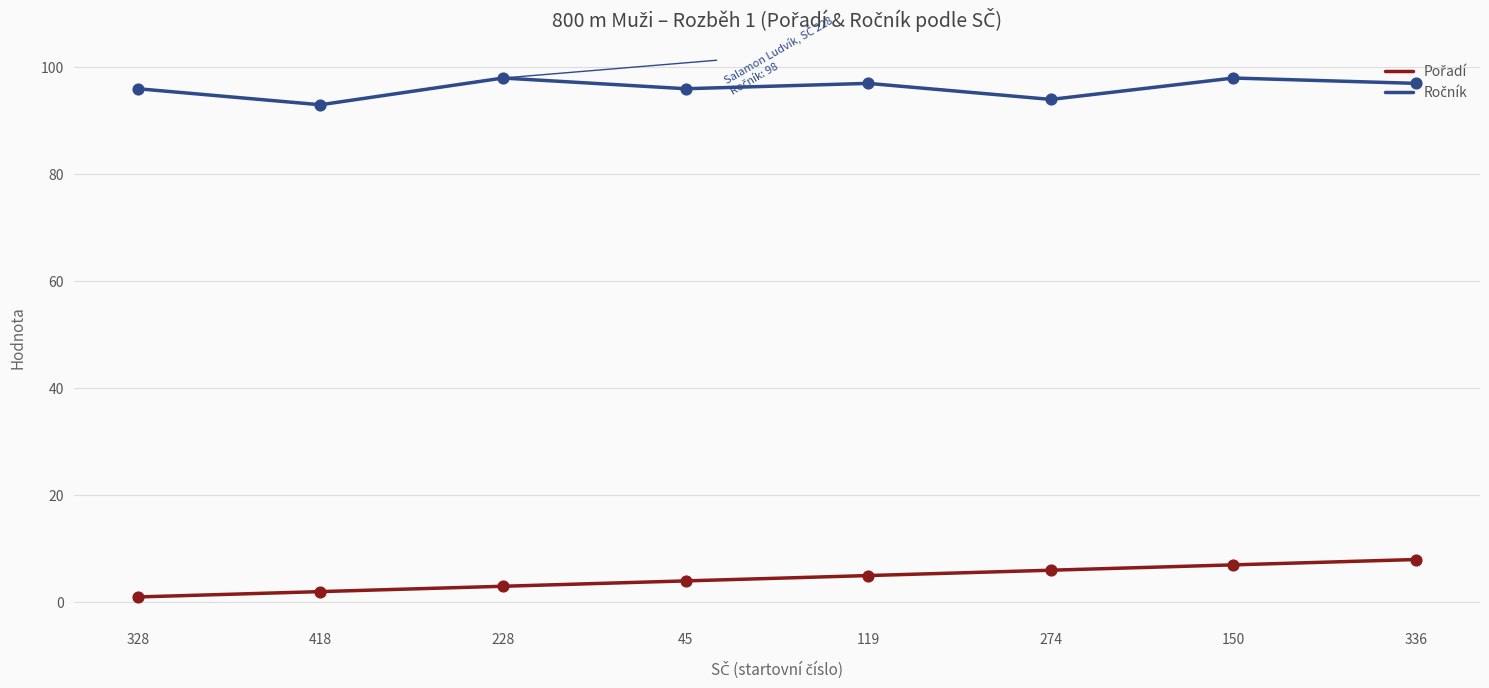

What is the spread (max minus min) of values at 274?

88